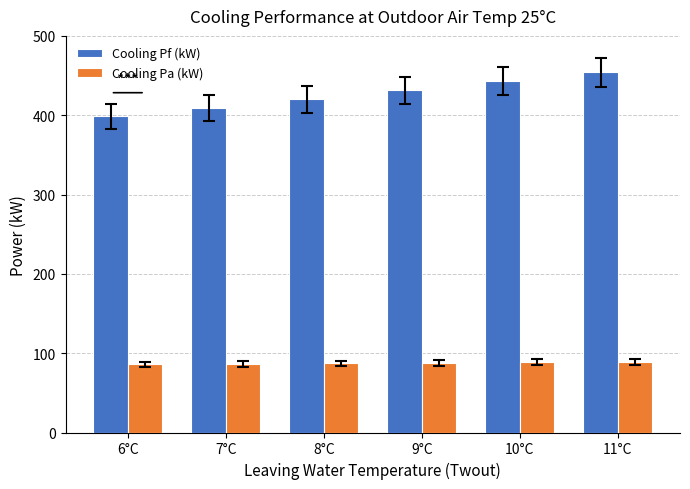

At 11°C, list the series in order from largest to smallest.

Cooling Pf (kW), Cooling Pa (kW)